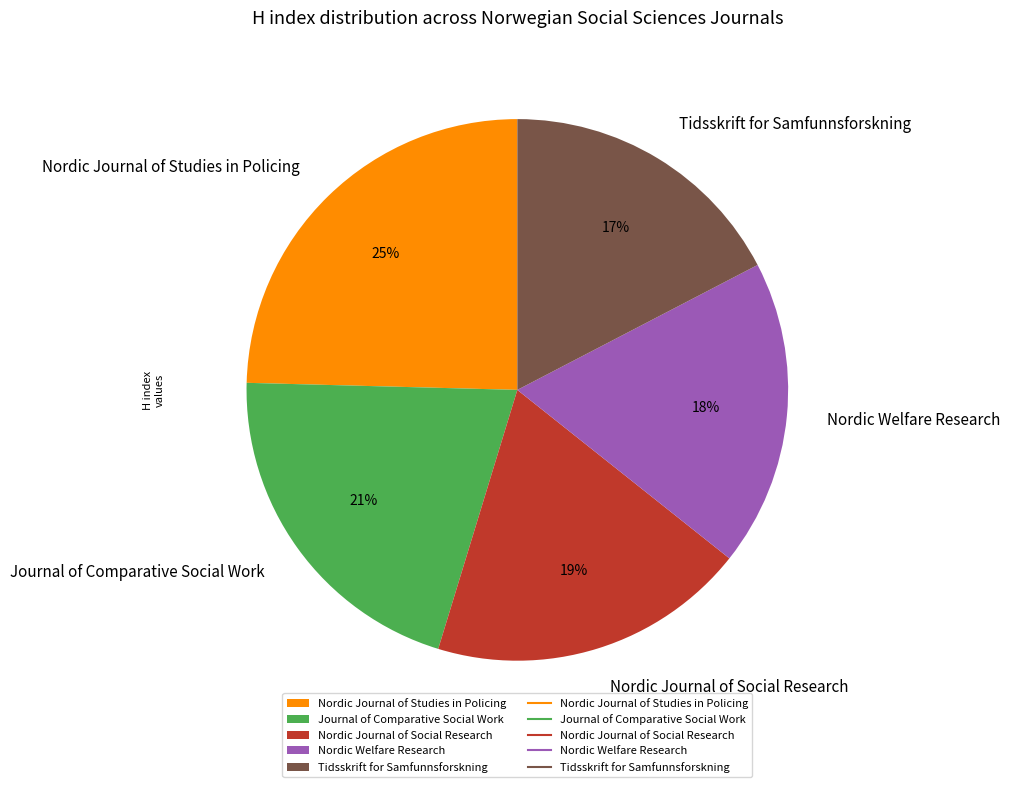

How many segments does this pie chart have?

5